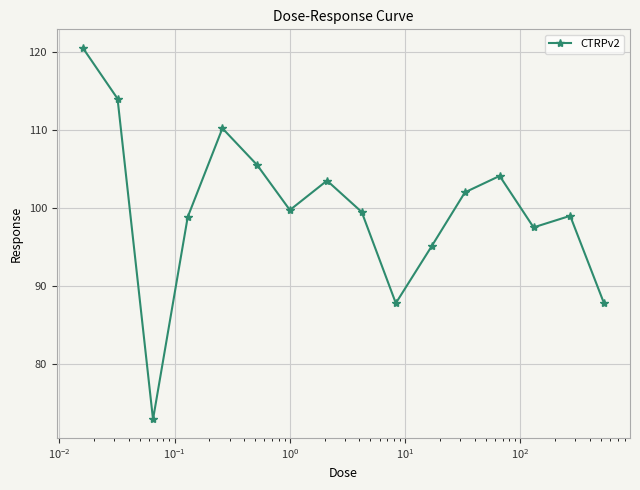

What is the minimum value shown in the chart?

72.9